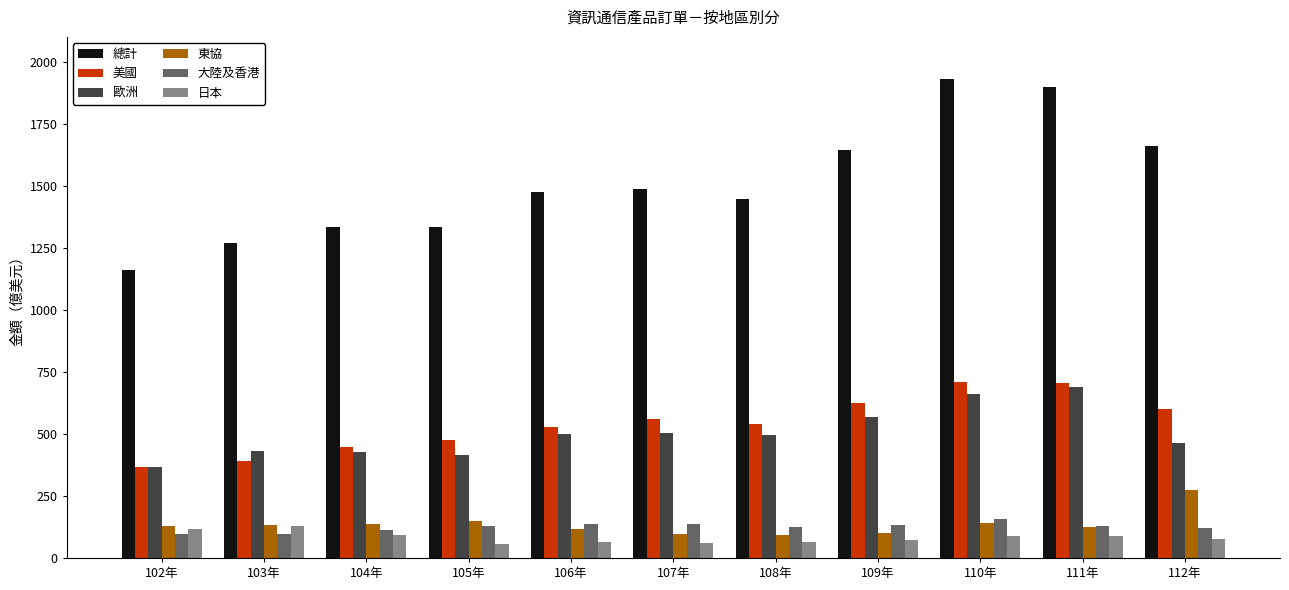

Which series has the widest spread of values?

總計